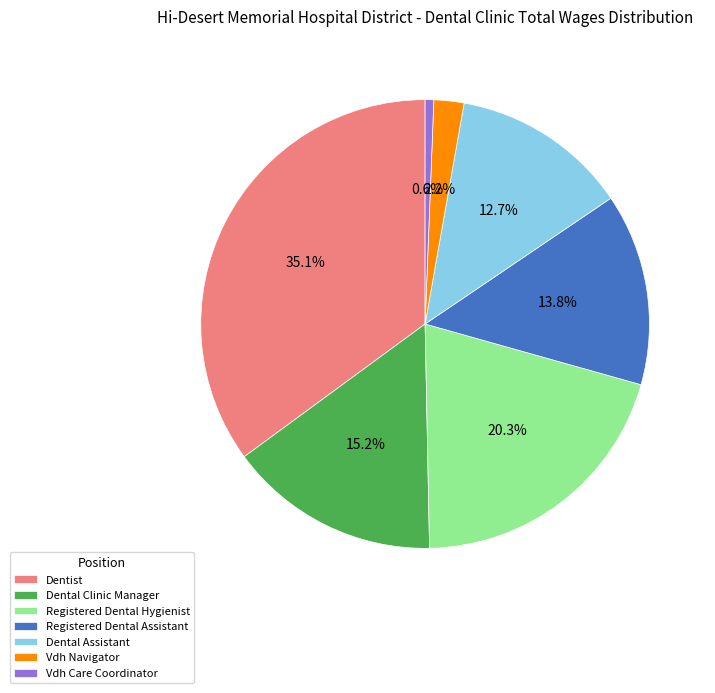

What is the ratio of the value at Dental Clinic Manager to the value at Dentist?

0.4